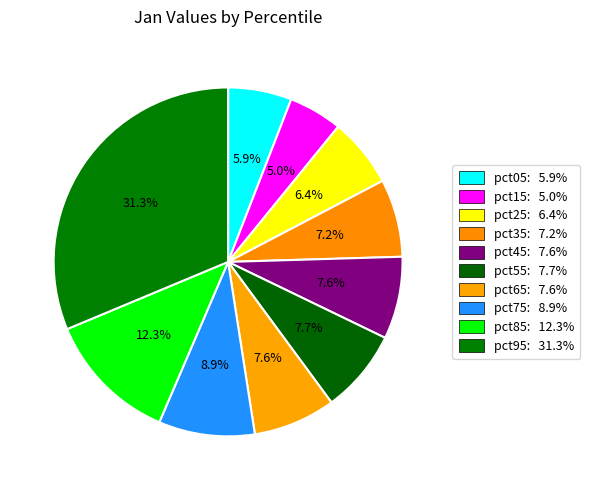

True or false: pct85 accounts for 12% of the total.

True